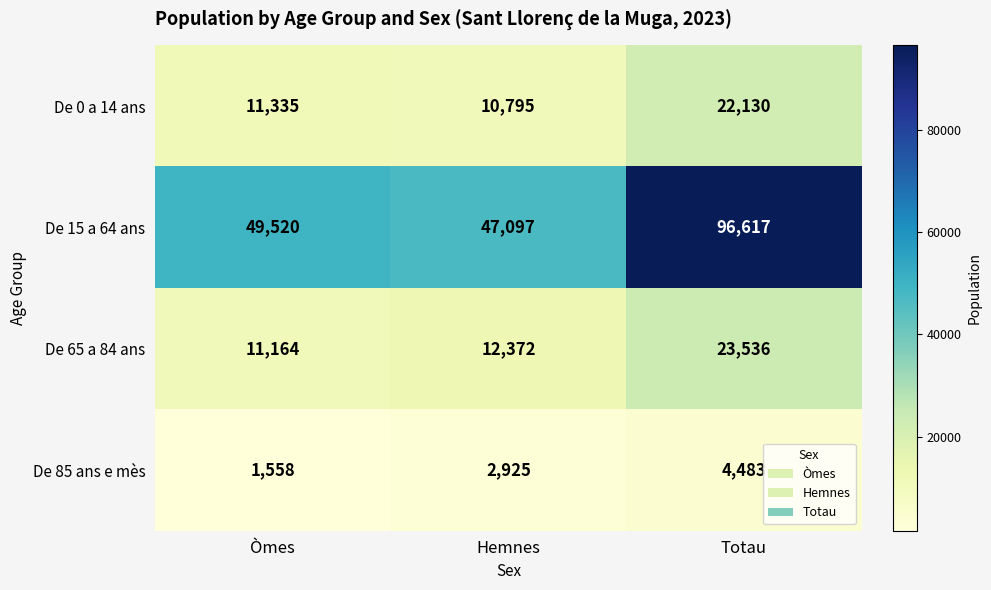

What is the maximum value for De 85 ans e mès?

4483